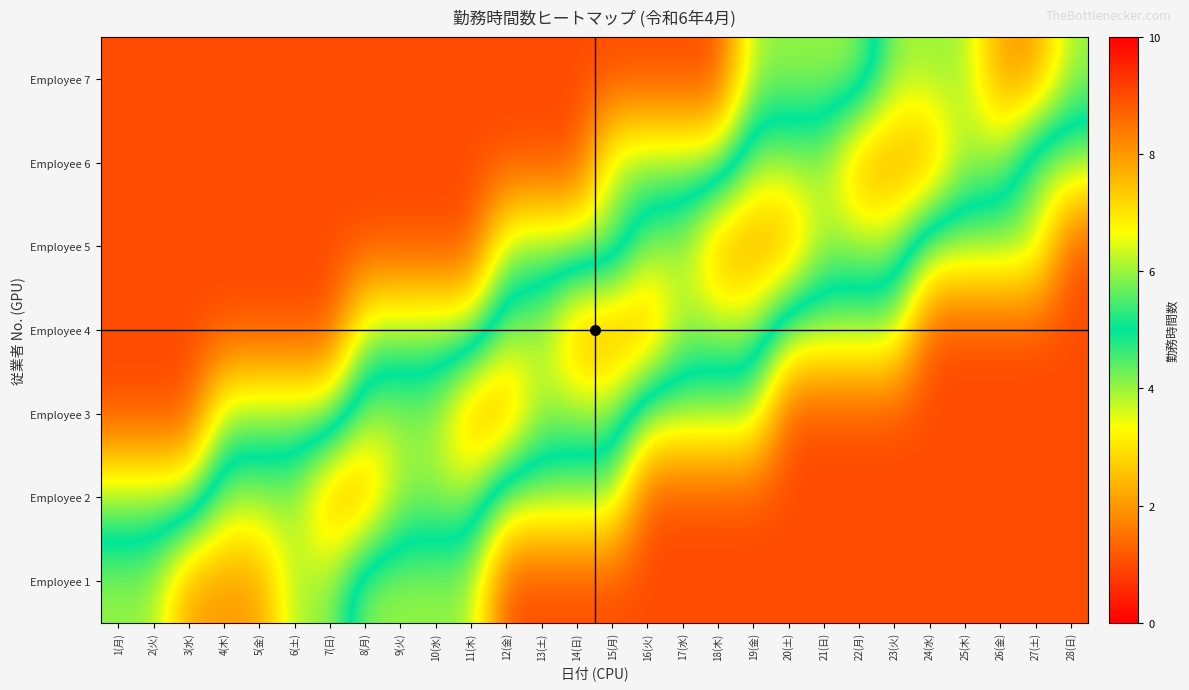

Which has a higher value, 24(水) or 16(火)?

24(水)